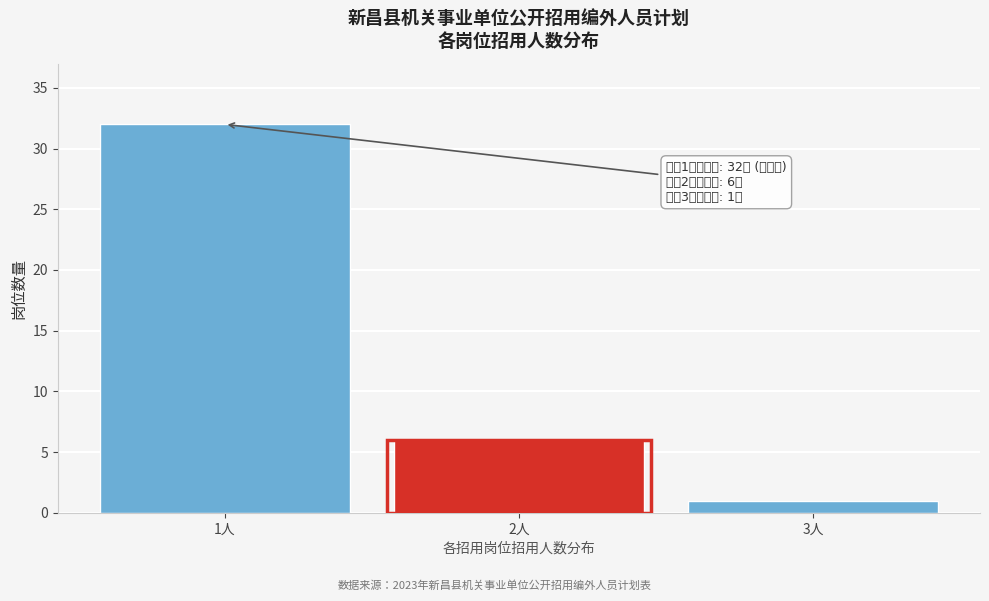

Reading left to right, transcribe all the data shown in this chart.

1人=32	2人=6	3人=1